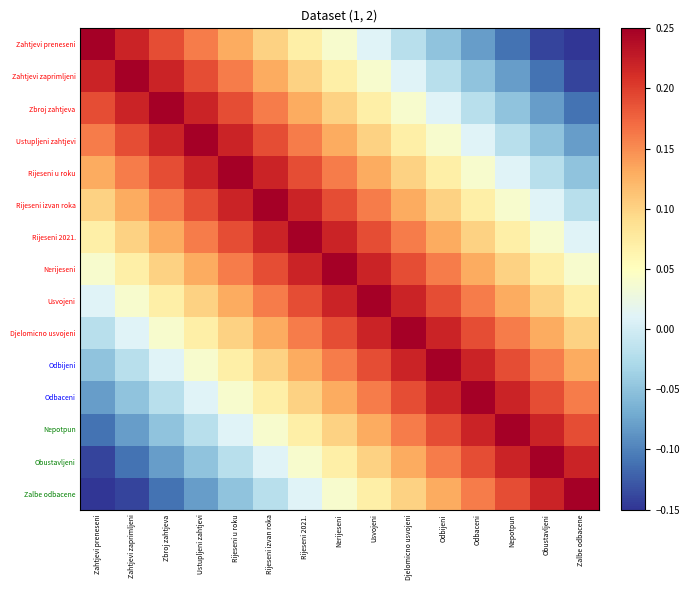

Which has a higher value, Usvojeni or Odbijeni?

Usvojeni